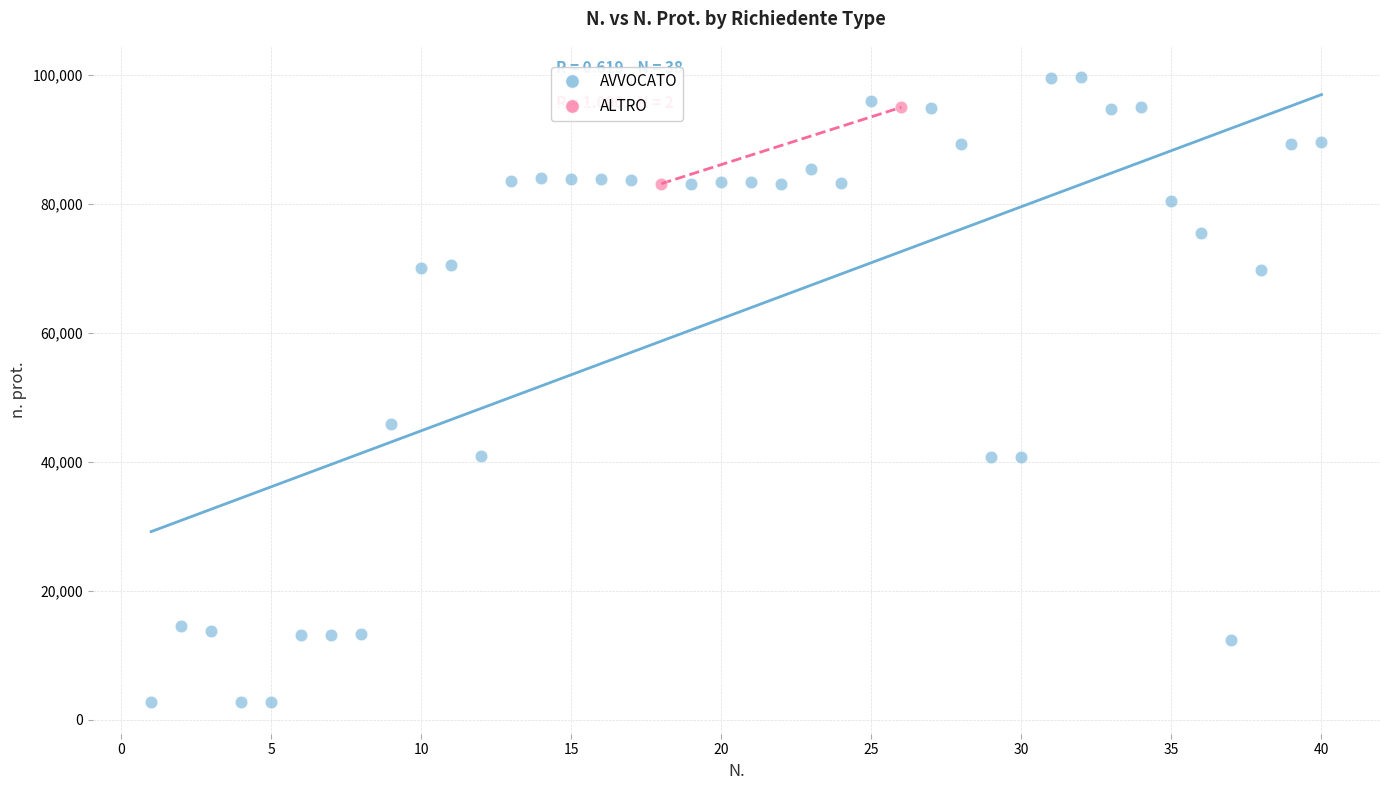

What are all the series names shown in the legend?

AVVOCATO, ALTRO